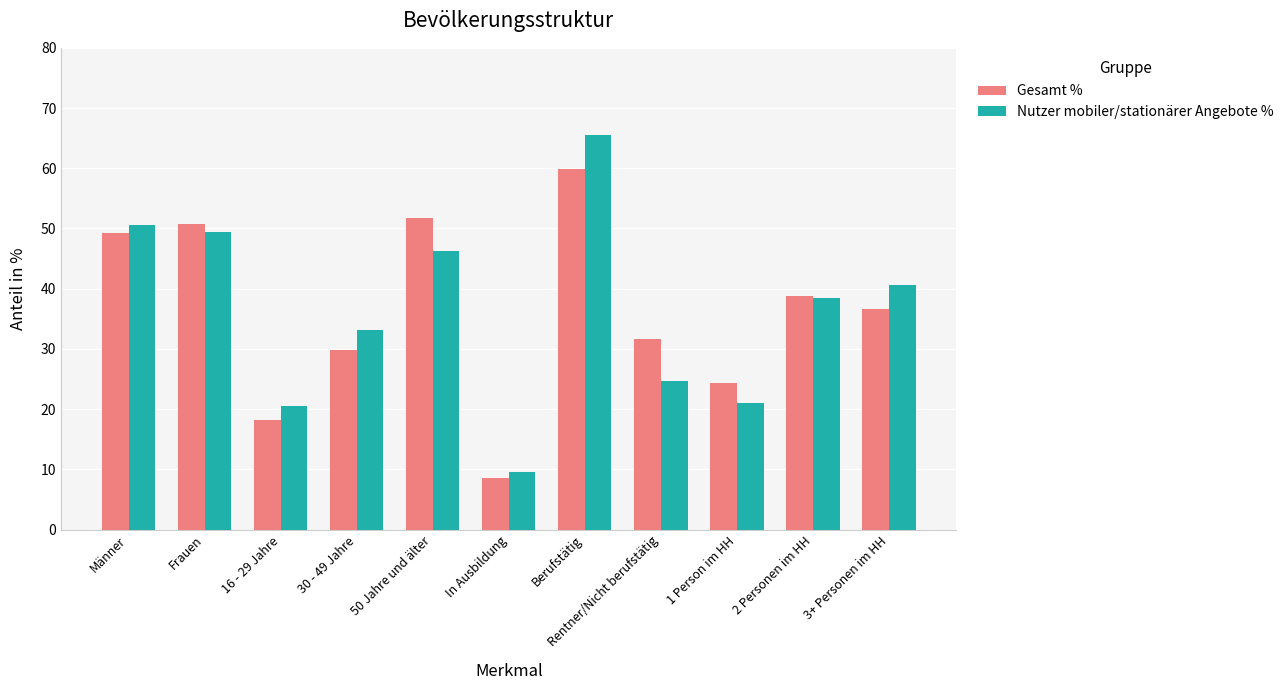

At how many categories does at least one series exceed 43?

4